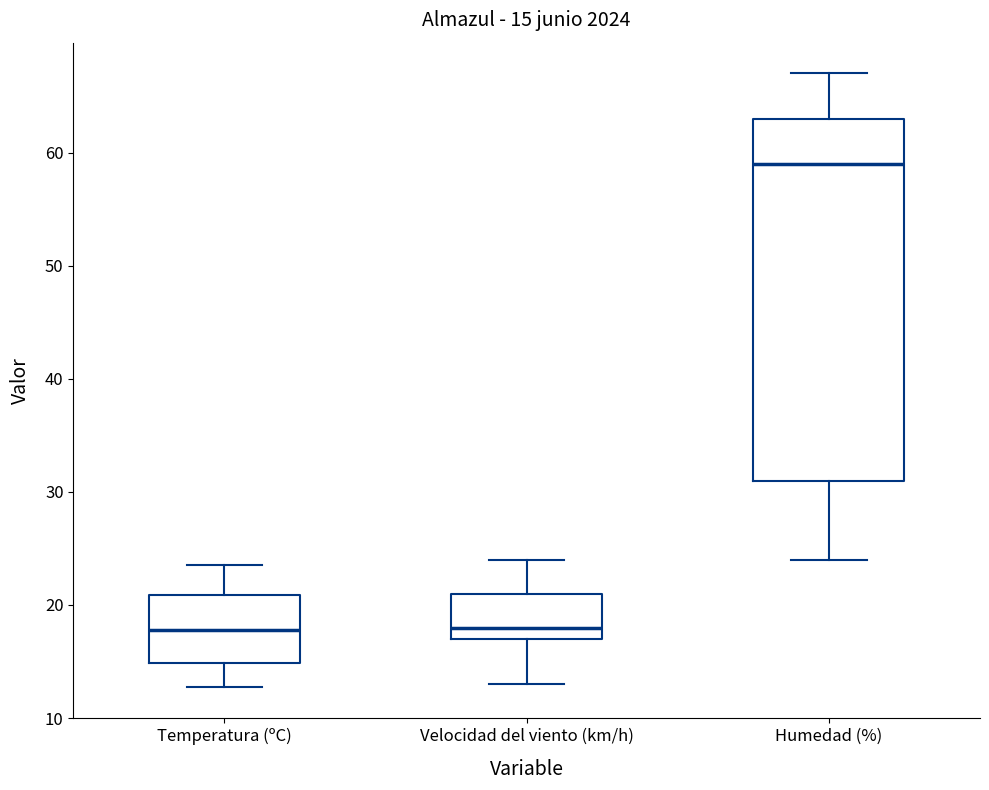

Which box's median line is the highest?

Humedad (%)